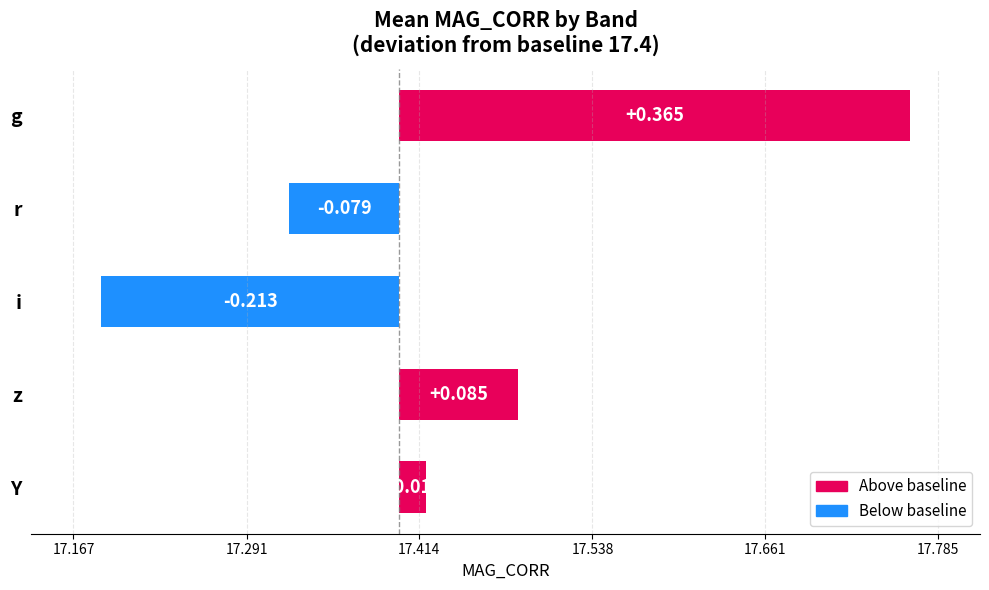

How many values exceed 0?

3